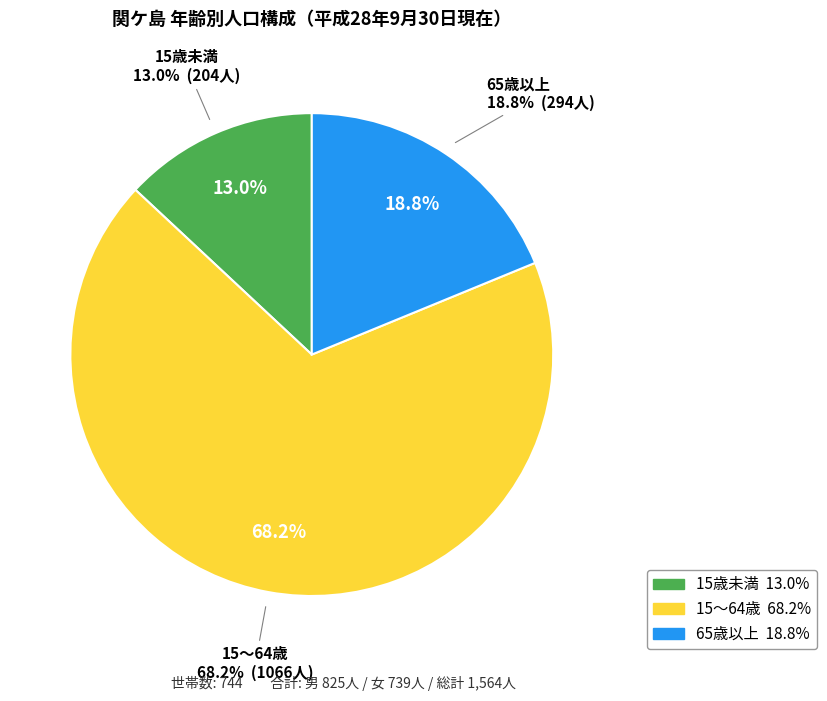

Which category has the smallest portion of the pie?

15歳未満